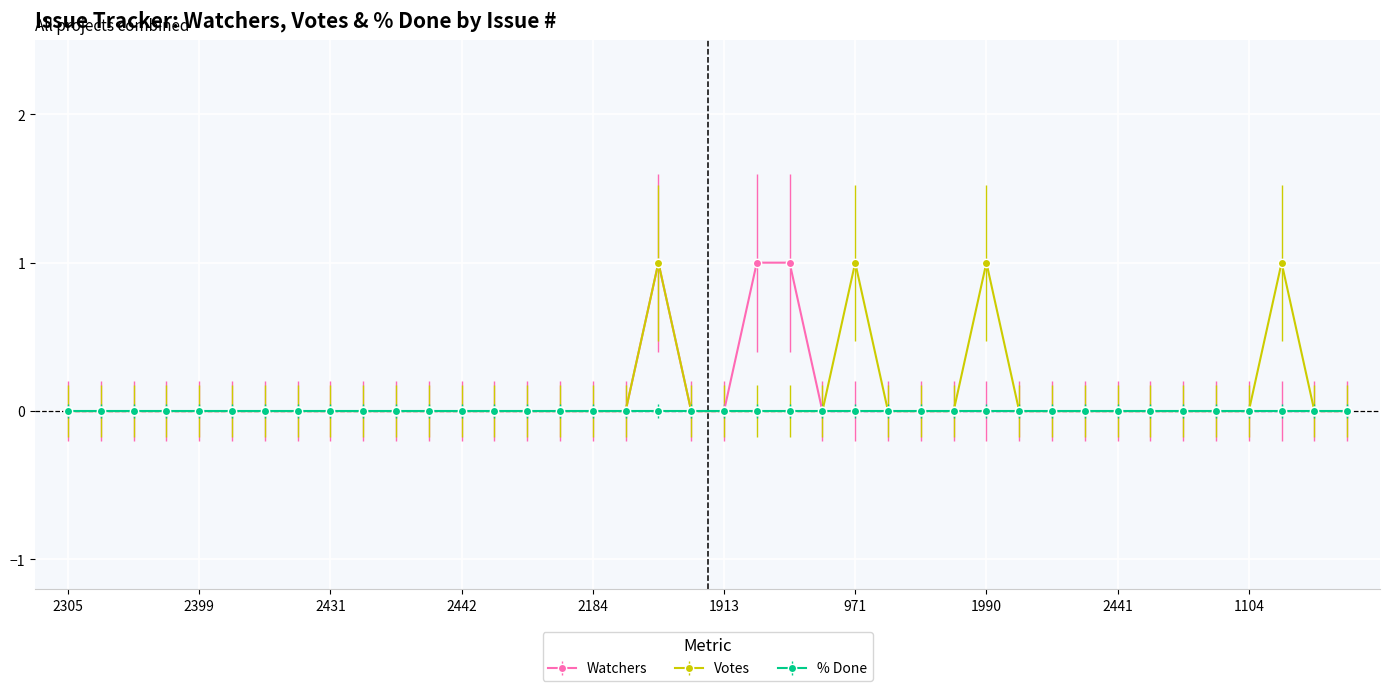

What are all the series names shown in the legend?

Watchers, Votes, % Done